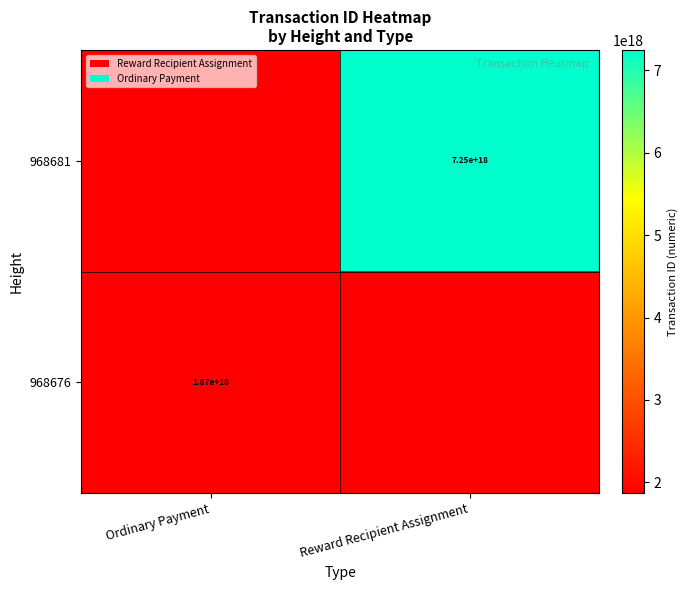

What is the smallest value displayed?

1867342580450227968